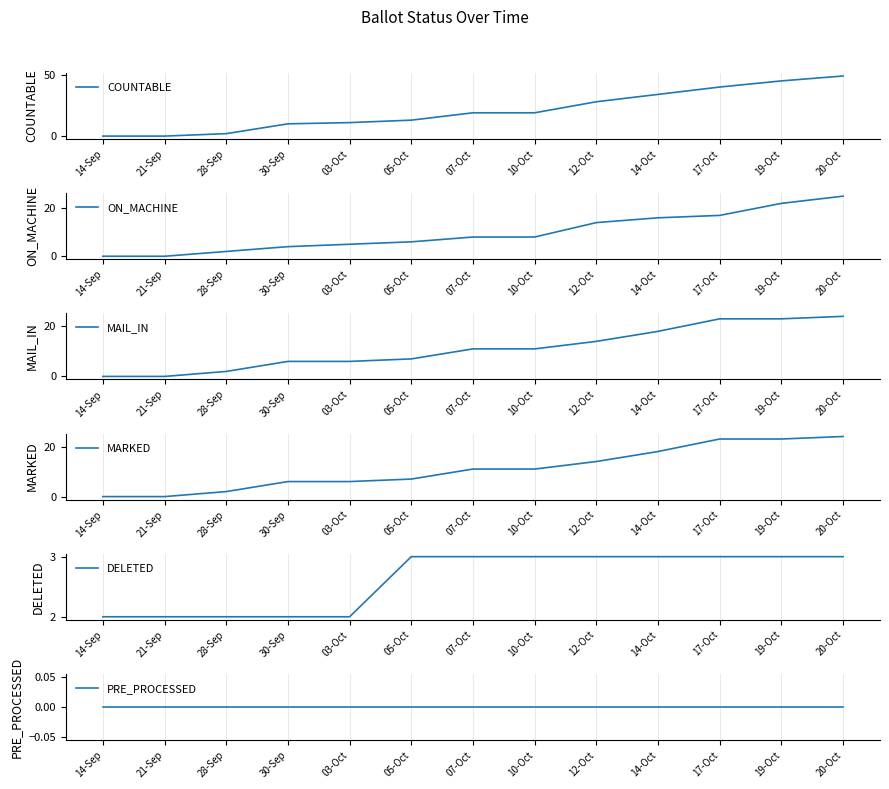

True or false: DELETED and MAIL_IN intersect in this chart.

False